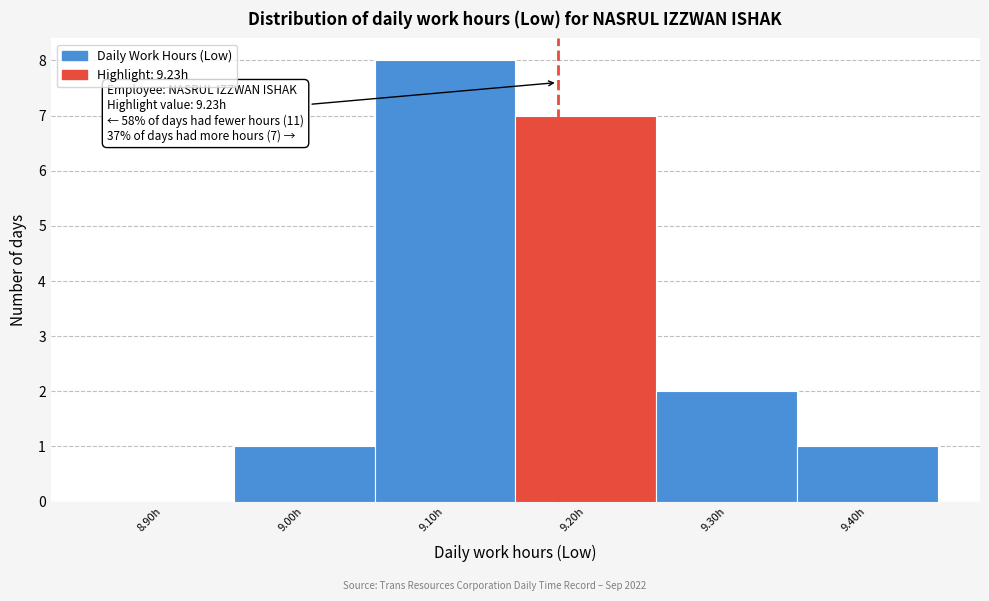

Reading left to right, transcribe all the data shown in this chart.

8.90h=0	9.00h=1	9.10h=8	9.20h=7	9.30h=2	9.40h=1